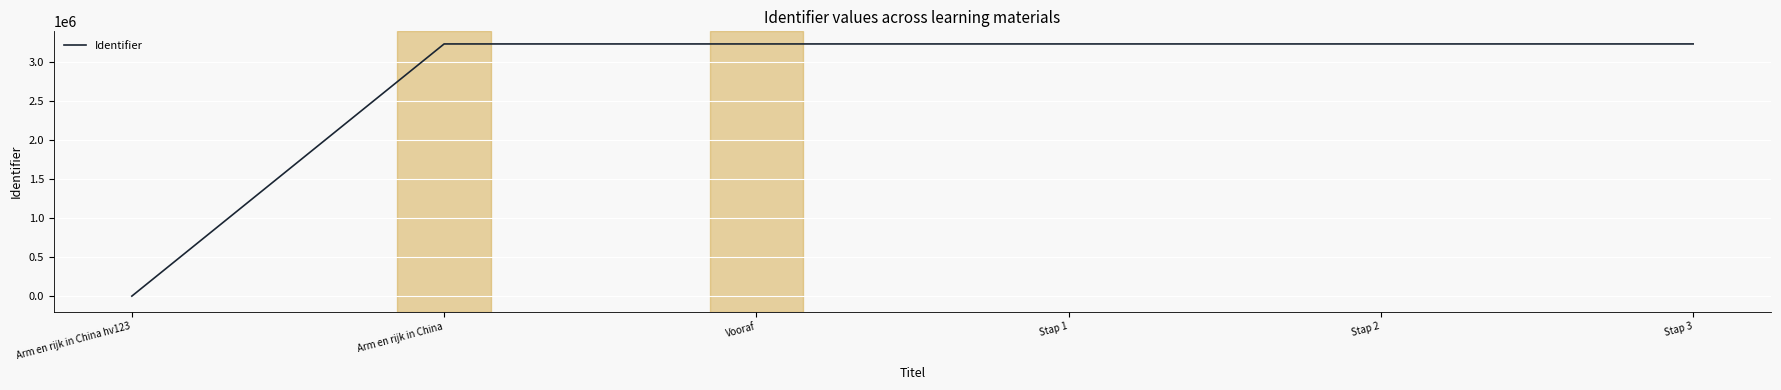

True or false: the data shows 1014866 at Vooraf.

False